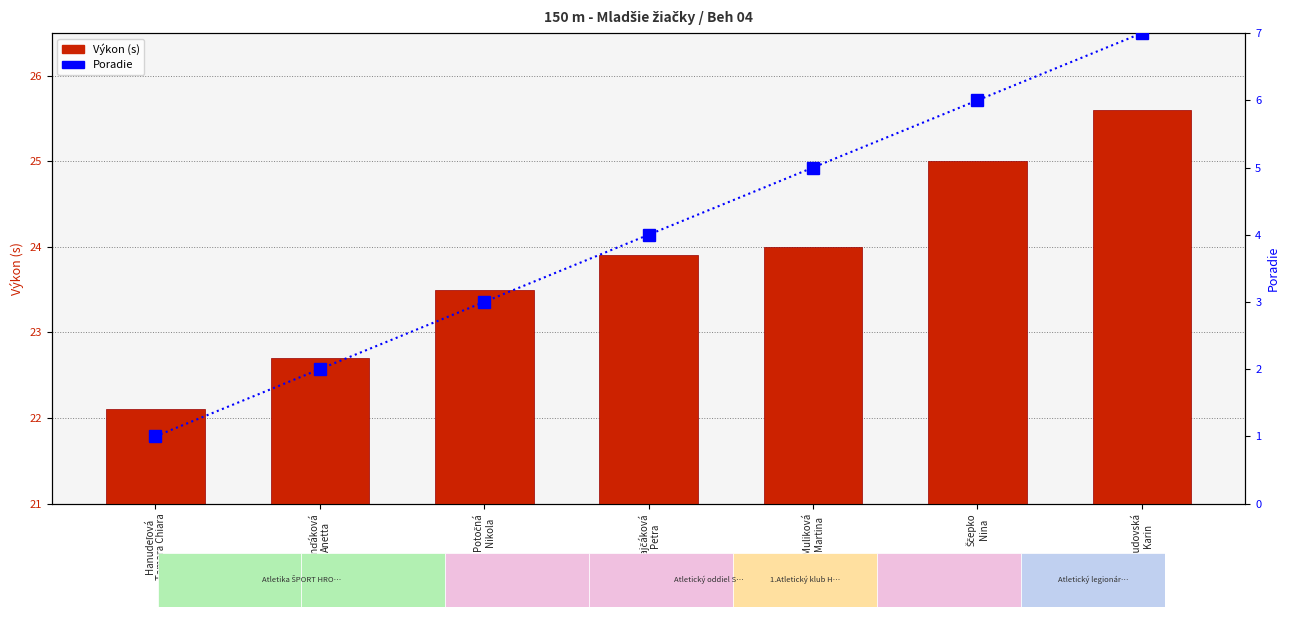

What is the highest value of the Výkon (s) series?

25.6